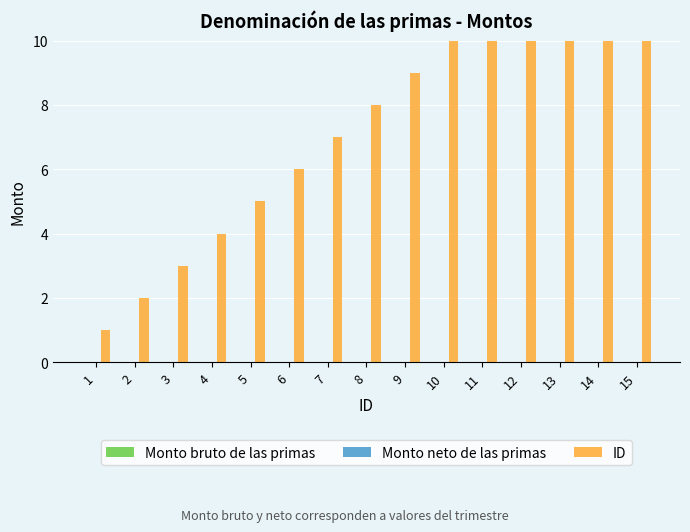

How many series are shown in this chart?

3